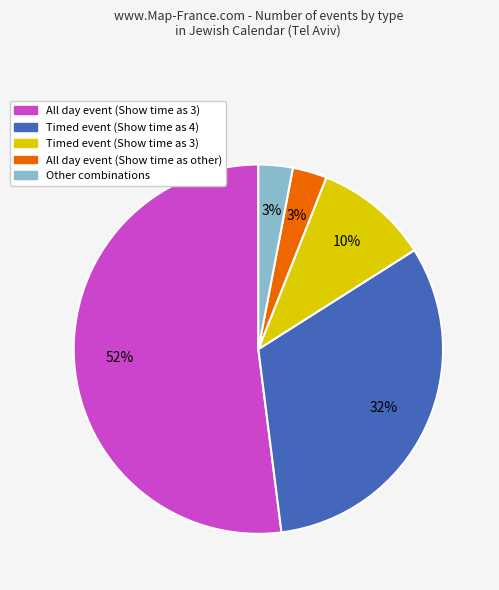

Count the number of slices in the pie.

5